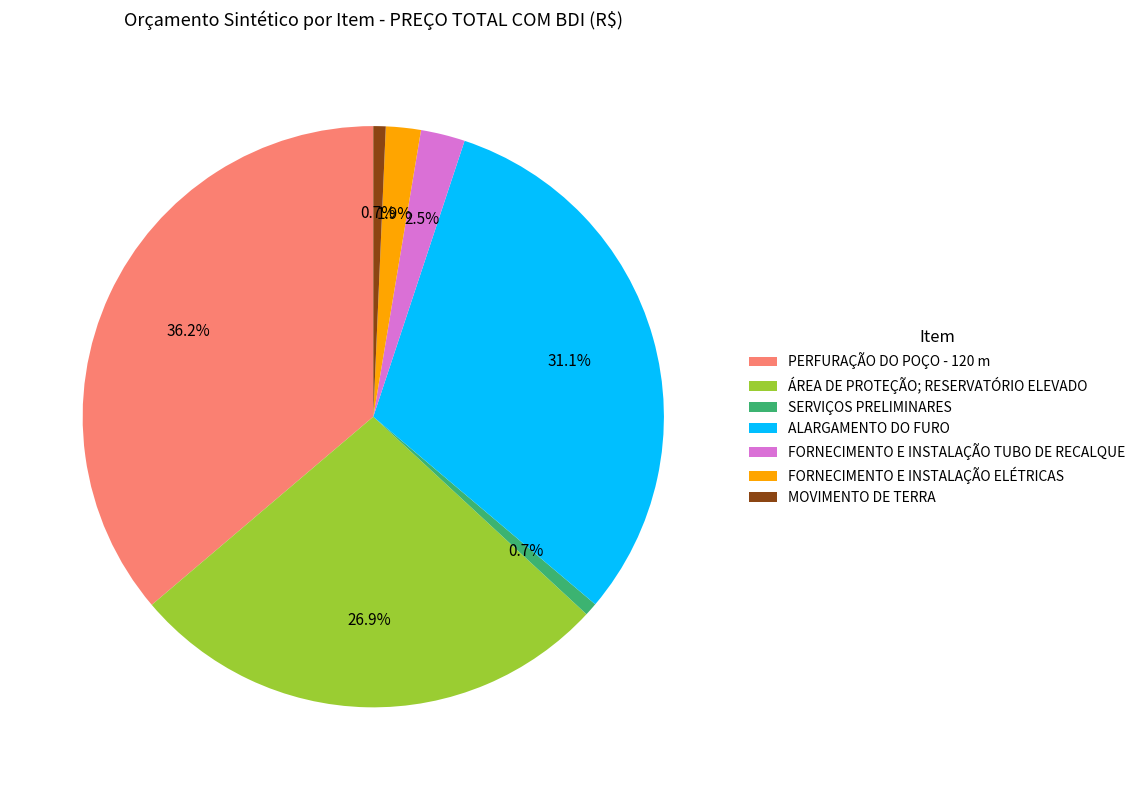

Combined, what portion of the pie is ÁREA DE PROTEÇÃO; RESERVATÓRIO ELEVADO and SERVIÇOS PRELIMINARES?

27.6%